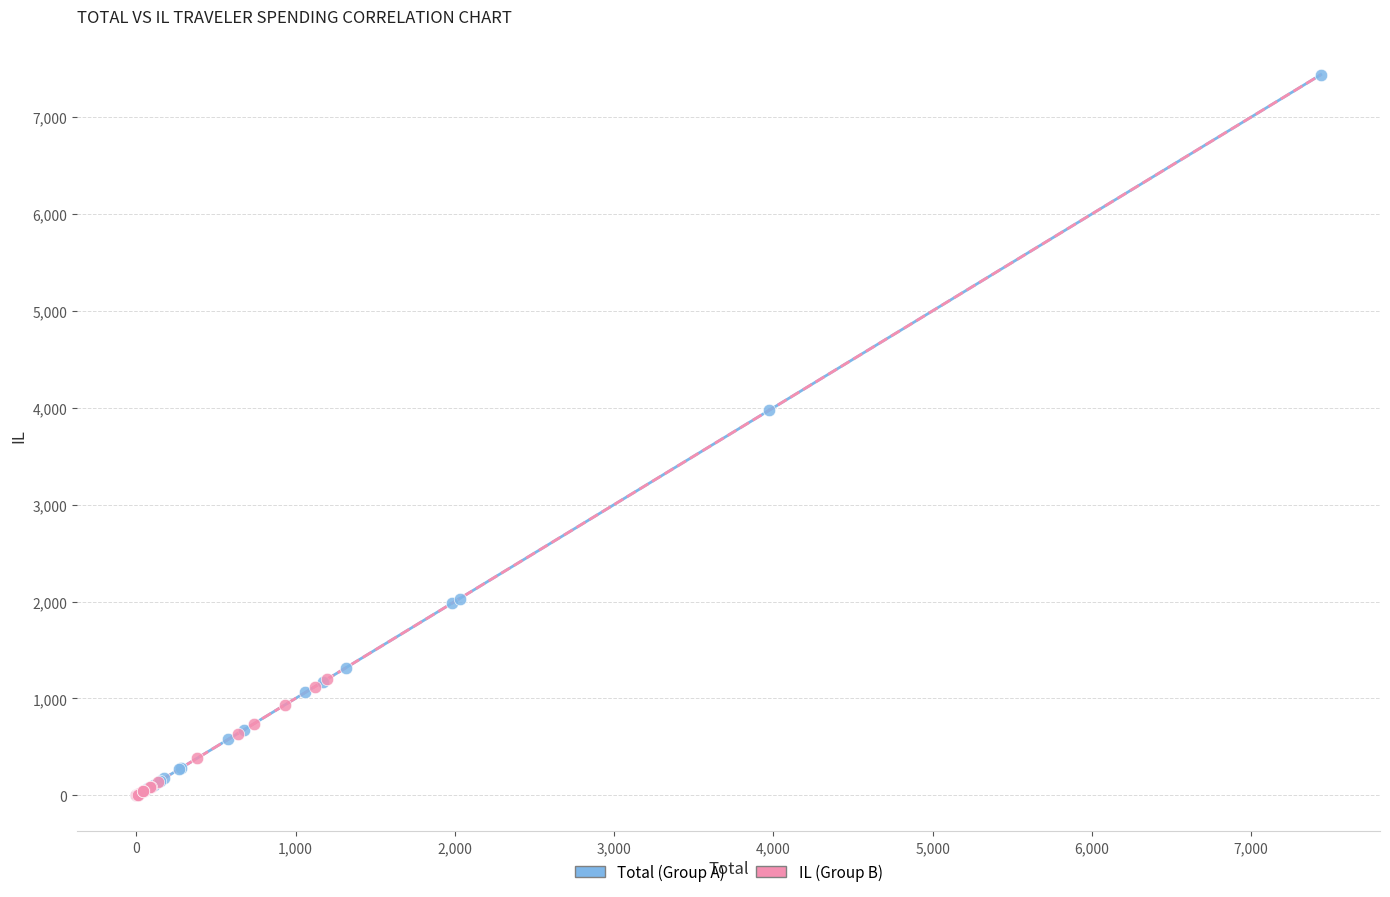

Which series reaches the maximum Y coordinate?

Total (Group A)